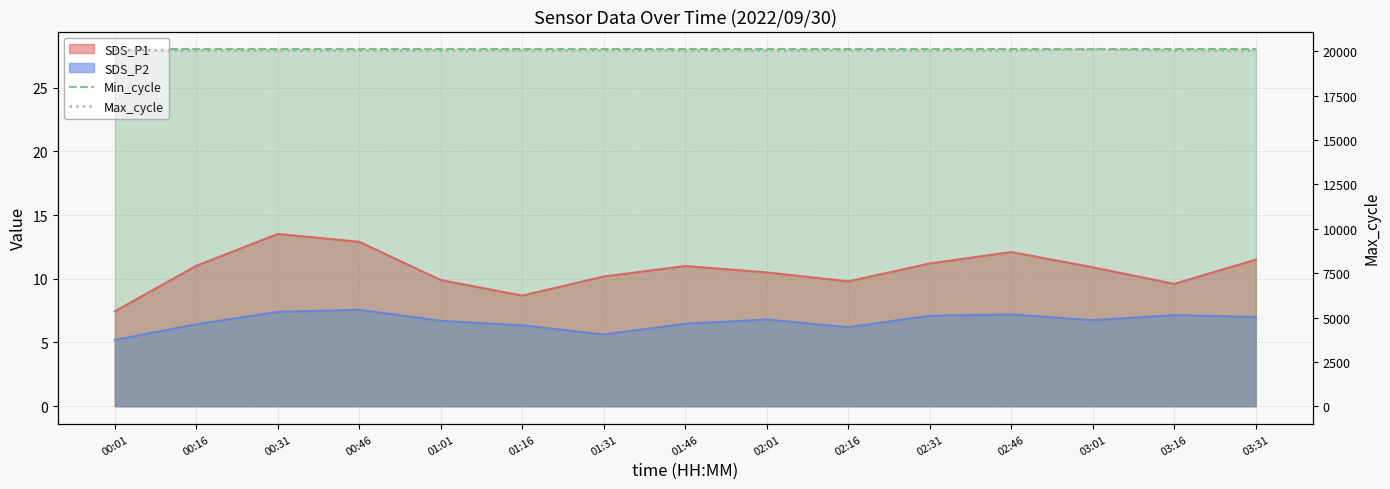

True or false: Min_cycle has a value of 38 at 03:16.

False